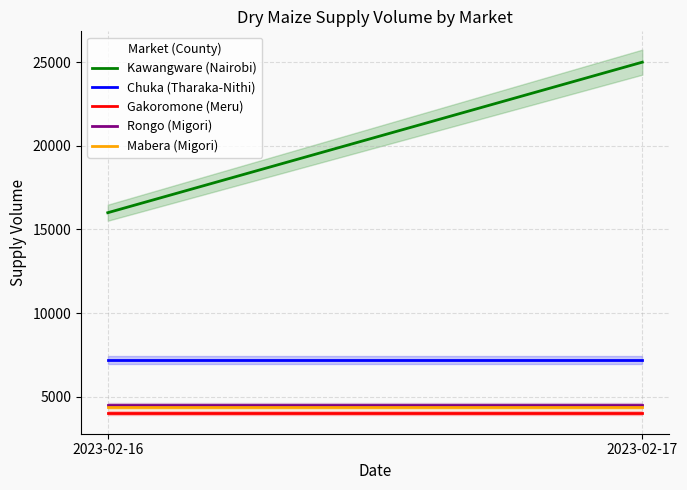

At which category is the sum across all series the highest?

2023-02-17